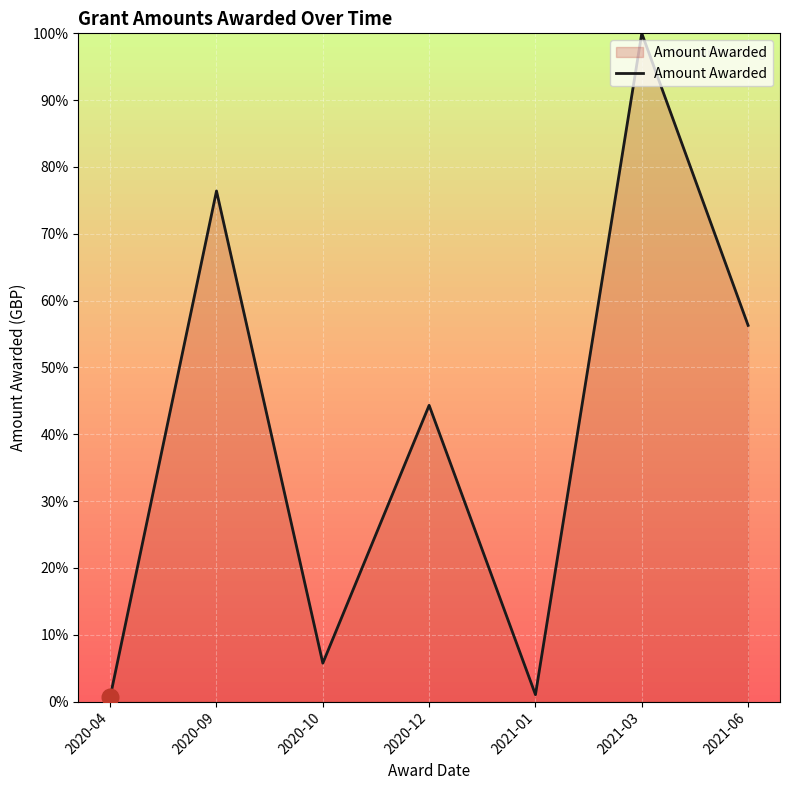

At which category does the chart reach its peak across all series?

2021-03